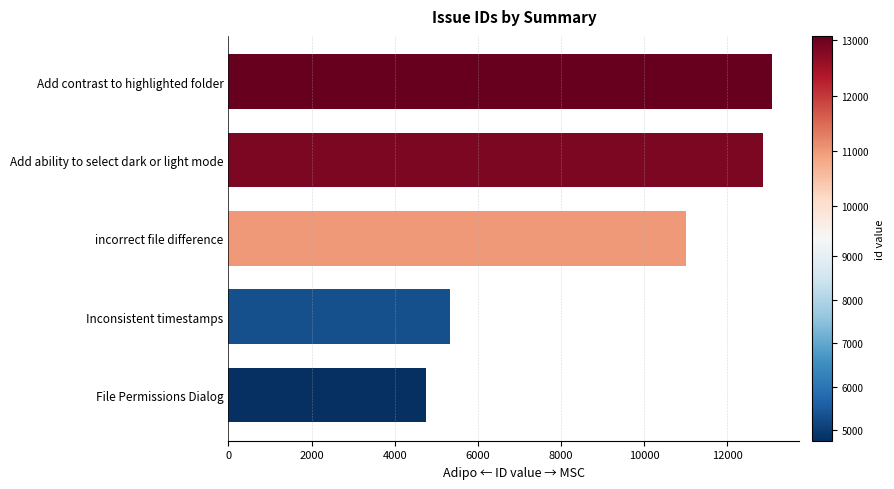

Which label corresponds to the smallest value in the chart?

File Permissions Dialog